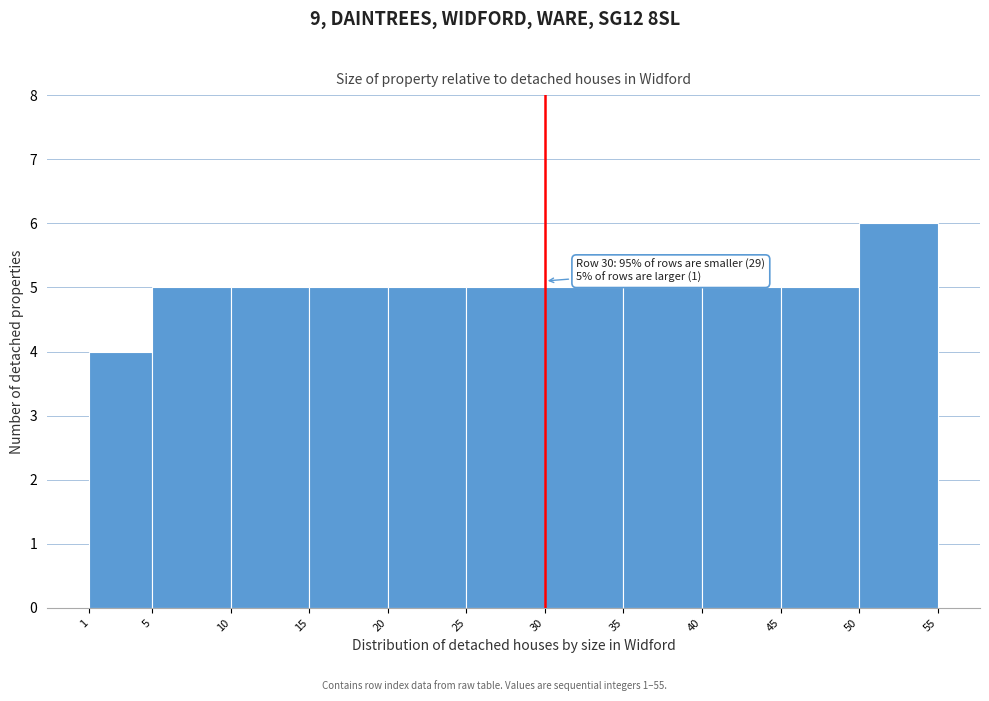

Over which range of the x-axis is the bar tallest?

50 to 55